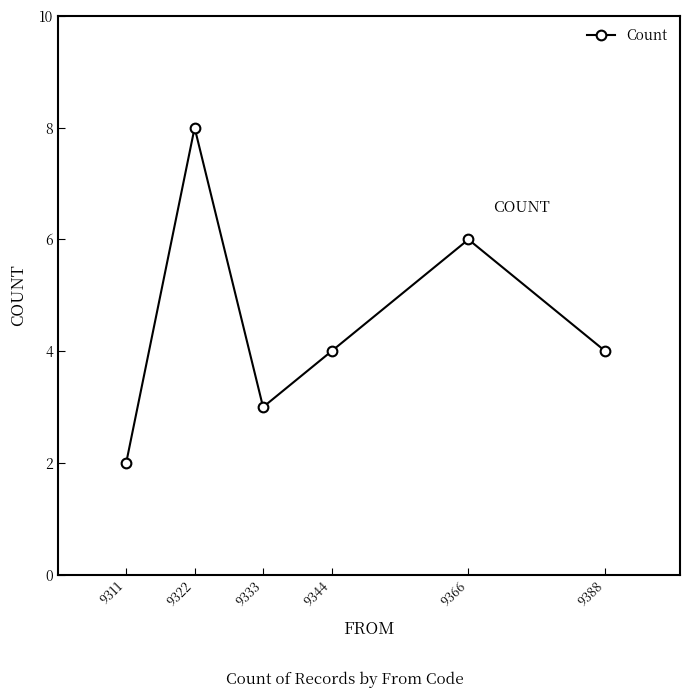

At which category does the data reach its first local peak?

9322